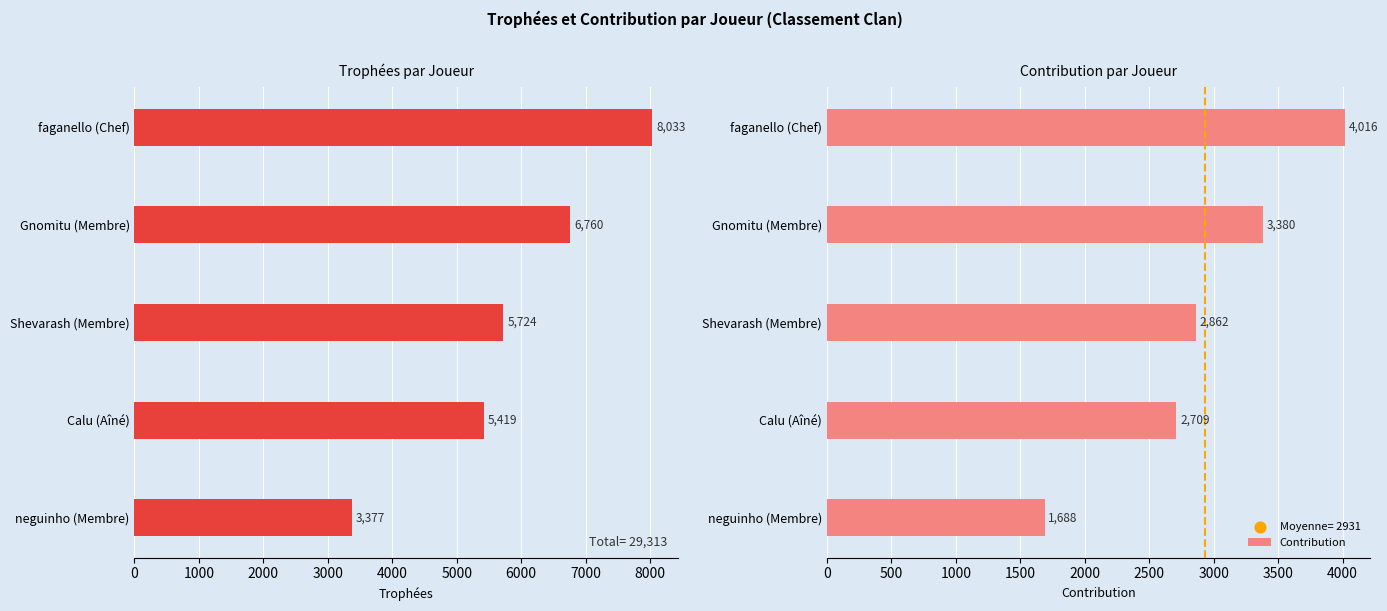

Read the Contribution value at faganello (Chef), to the nearest 50.

4000